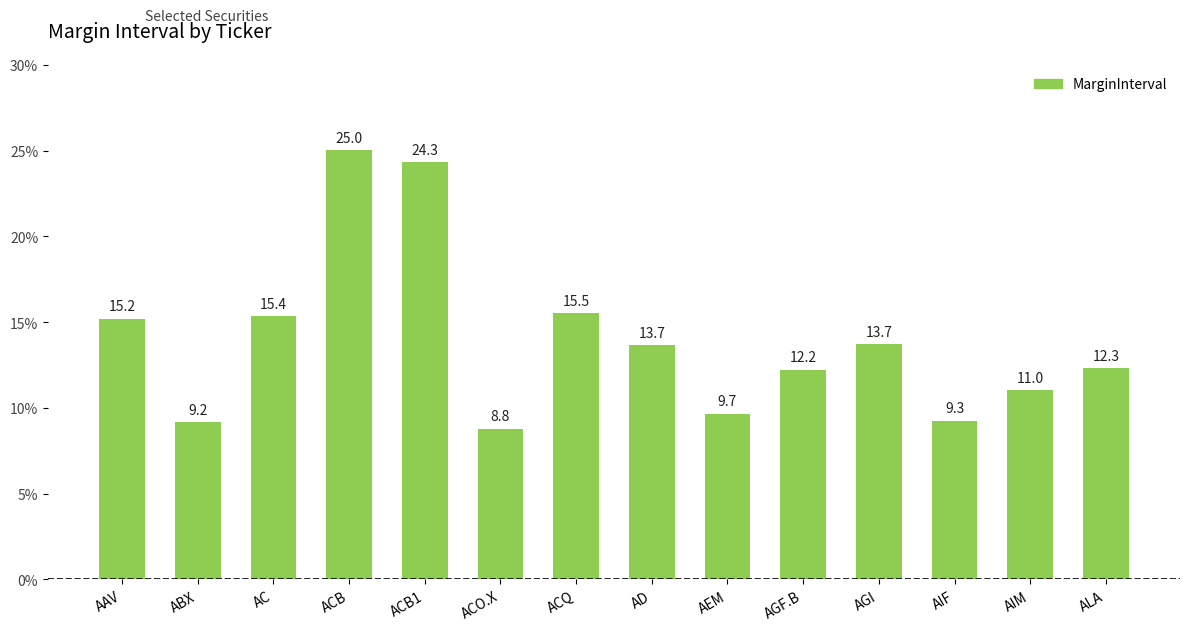

What is the sum of the values at AGI and AIM?

24.8